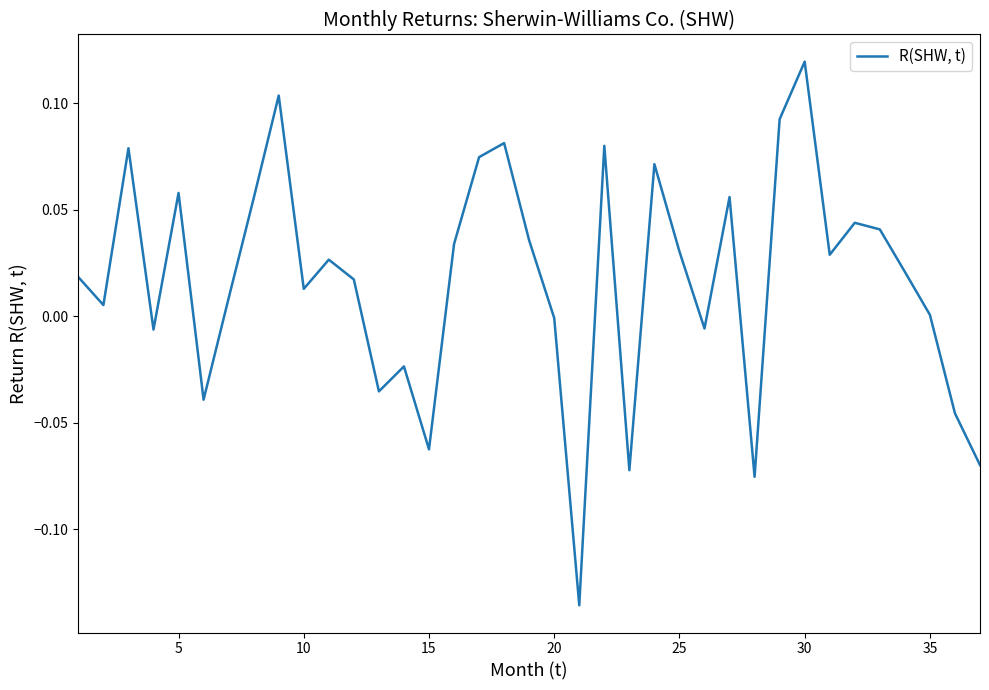

What is the difference between the maximum and minimum values?

0.3